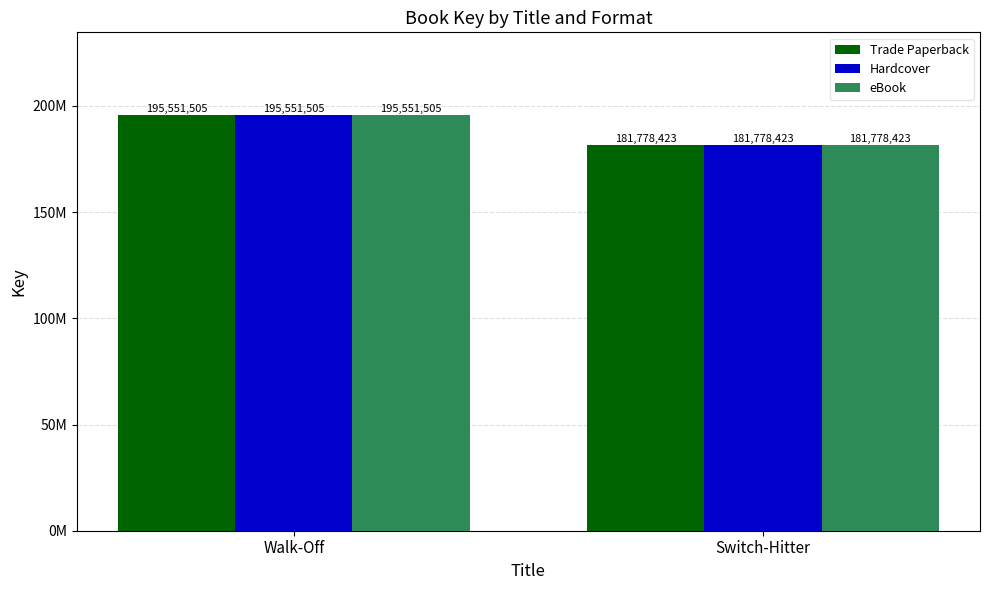

What is the label of the 1st bar from the right?

Switch-Hitter